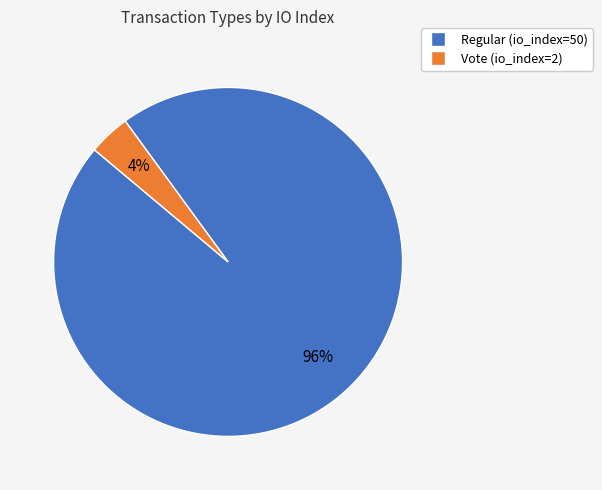

Do Regular (io_index=50) and Vote (io_index=2) together represent more than half of the pie?

Yes